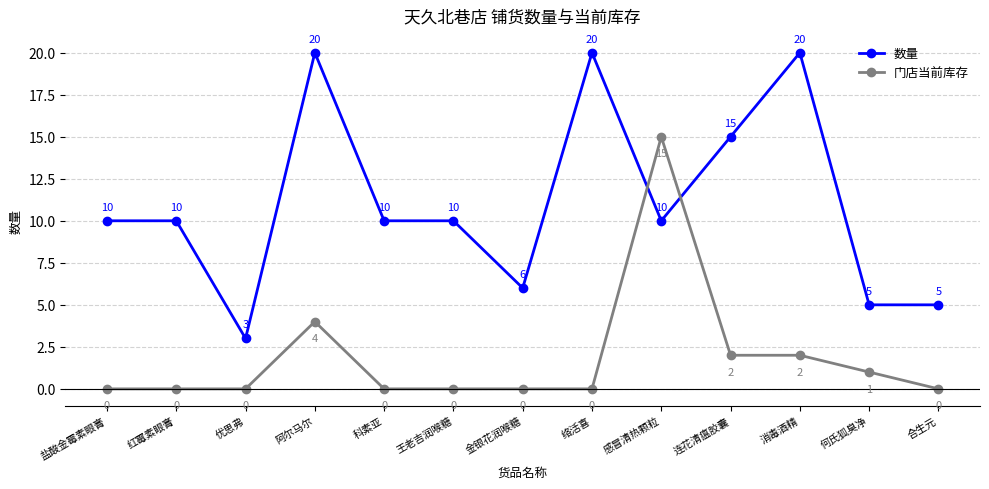

Which series ends up on top after the final intersection of 数量 and 门店当前库存?

数量